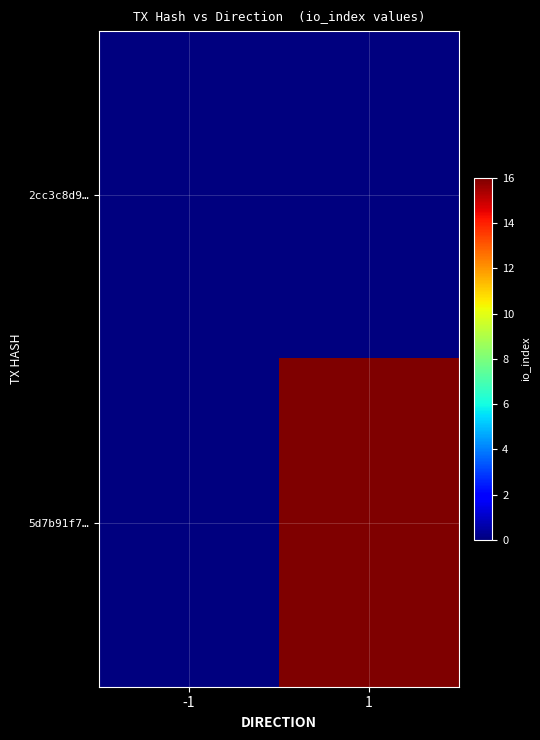

Rank the series at -1 from lowest to highest value.

2cc3c8d9…, 5d7b91f7…